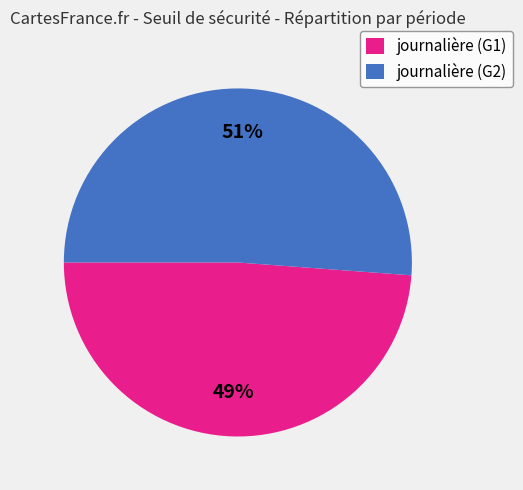

Approximately how many times larger is the value at journalière (G1) compared to journalière (G2)?

1.0